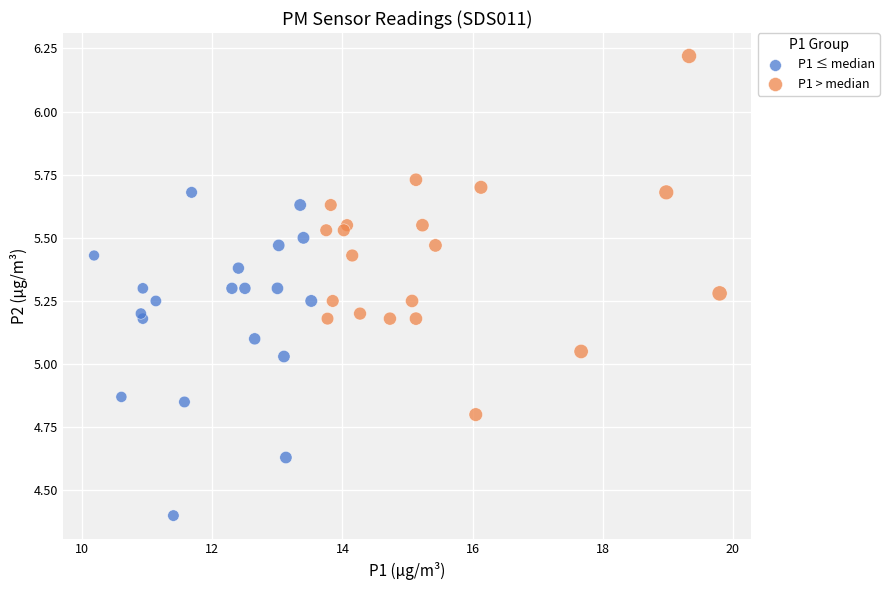

Which series reaches the minimum Y coordinate?

P1 ≤ median